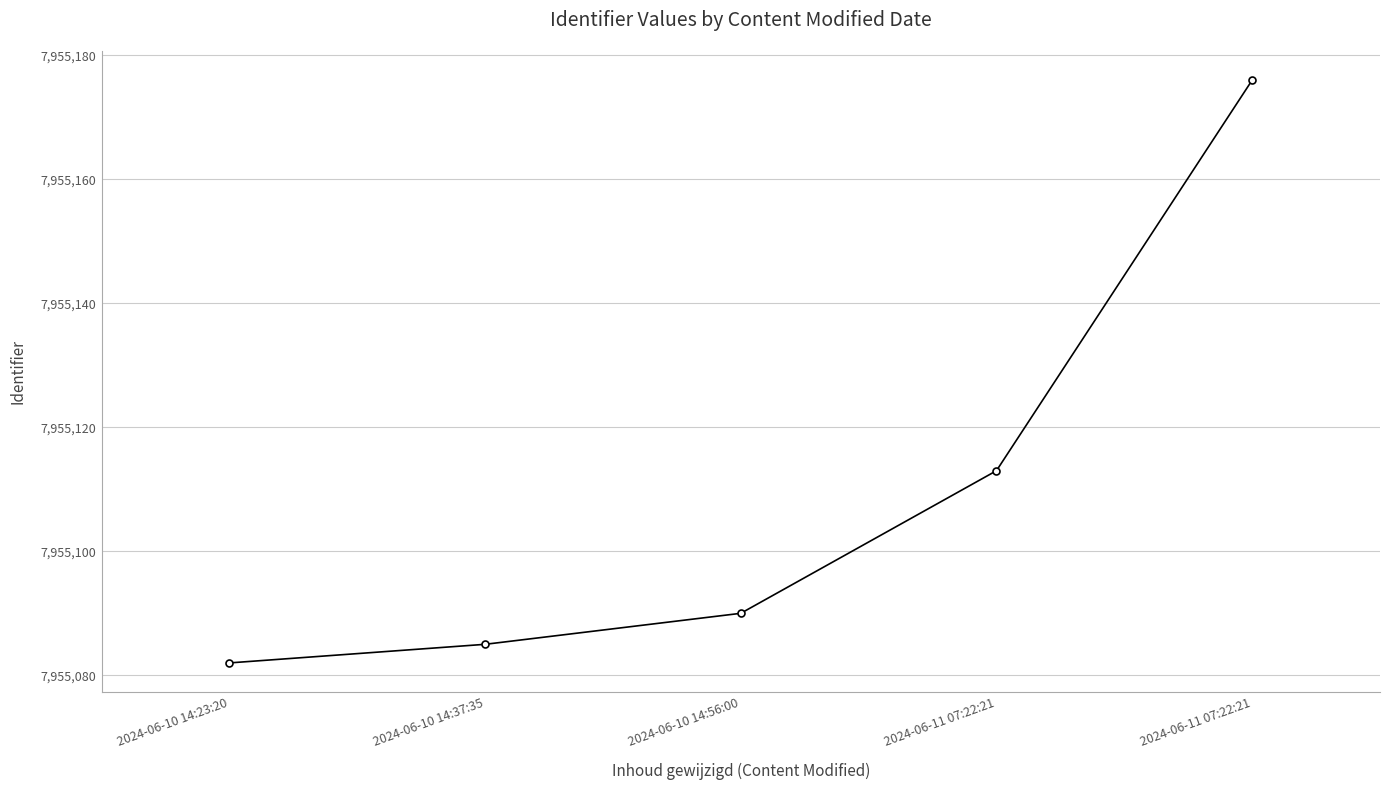

Rank the categories by value from lowest to highest.

2024-06-10 14:23:20, 2024-06-10 14:37:35, 2024-06-10 14:56:00, 2024-06-11 07:22:21, 2024-06-11 07:22:21